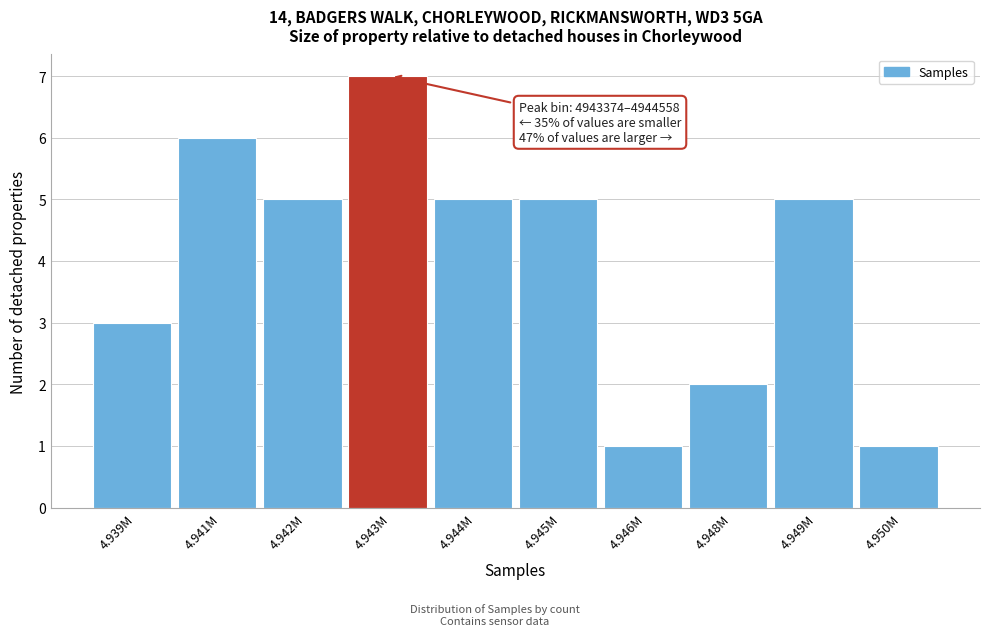

Reading right to left, transcribe all the data shown in this chart.

4.950M=1	4.949M=5	4.948M=2	4.946M=1	4.945M=5	4.944M=5	4.943M=7	4.942M=5	4.941M=6	4.939M=3